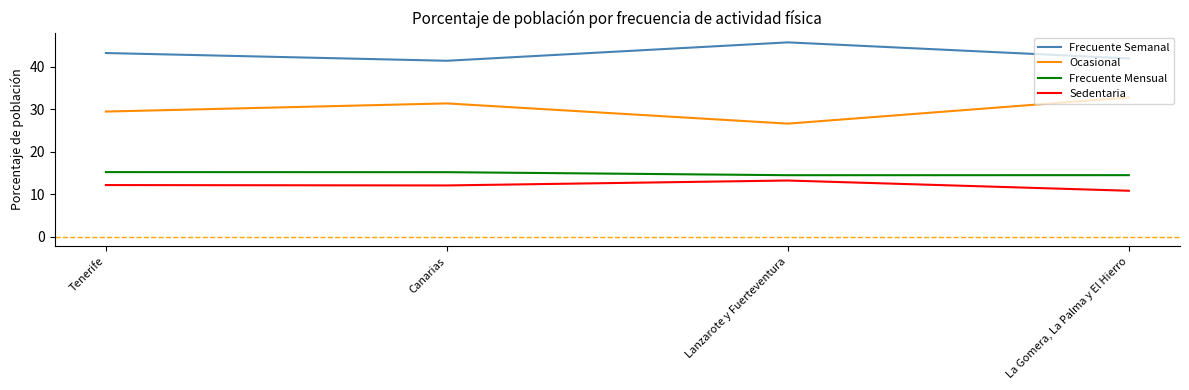

What position from the right is Lanzarote y Fuerteventura?

2